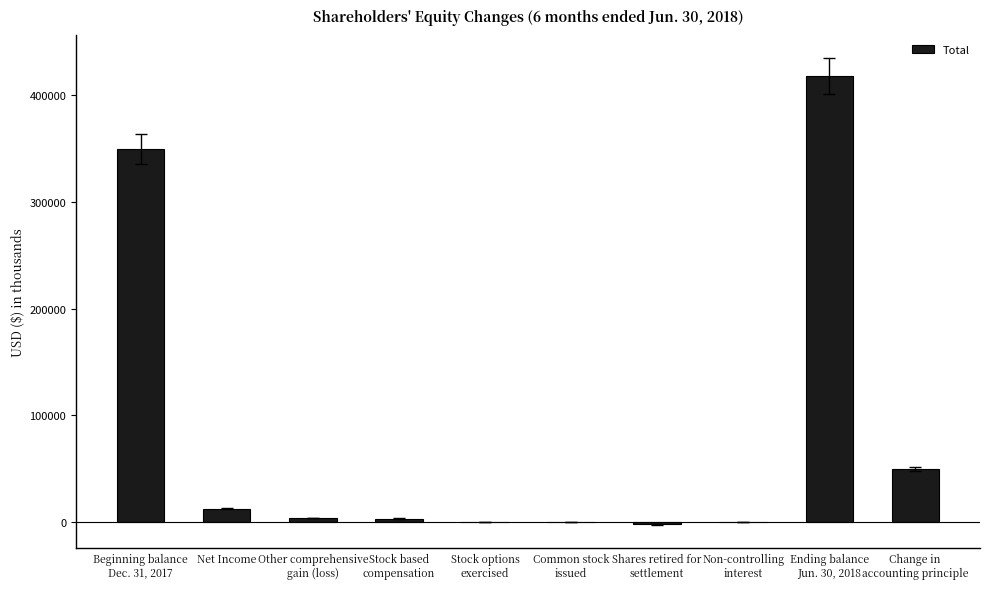

Read the value at Net Income.

12653